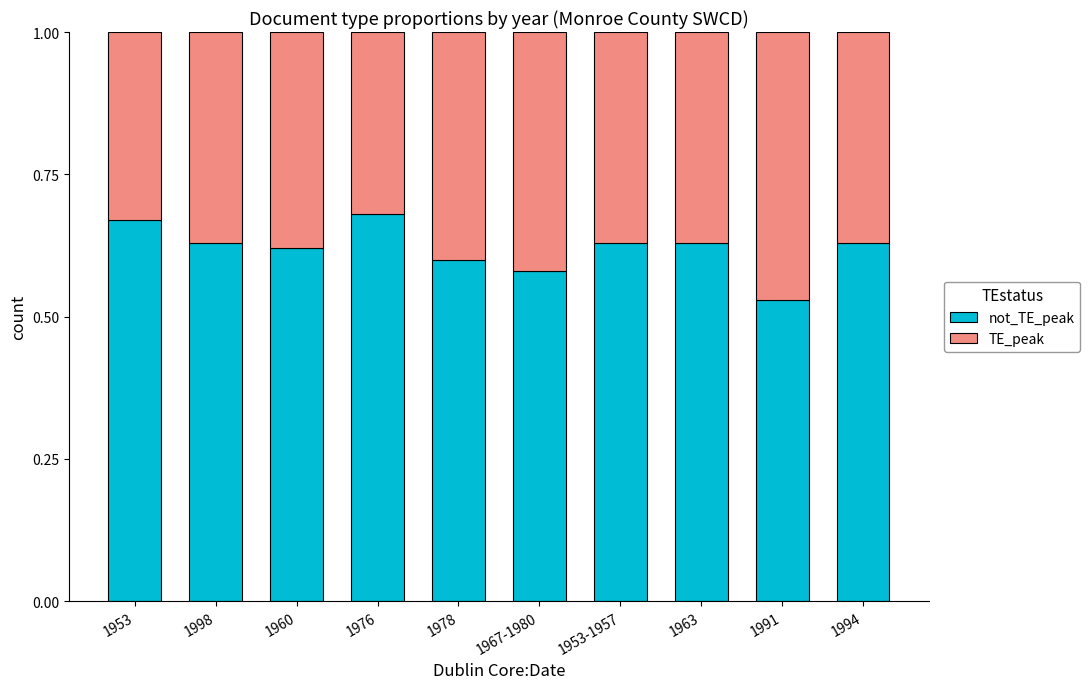

What is the total value across all series at 1953?

1.0